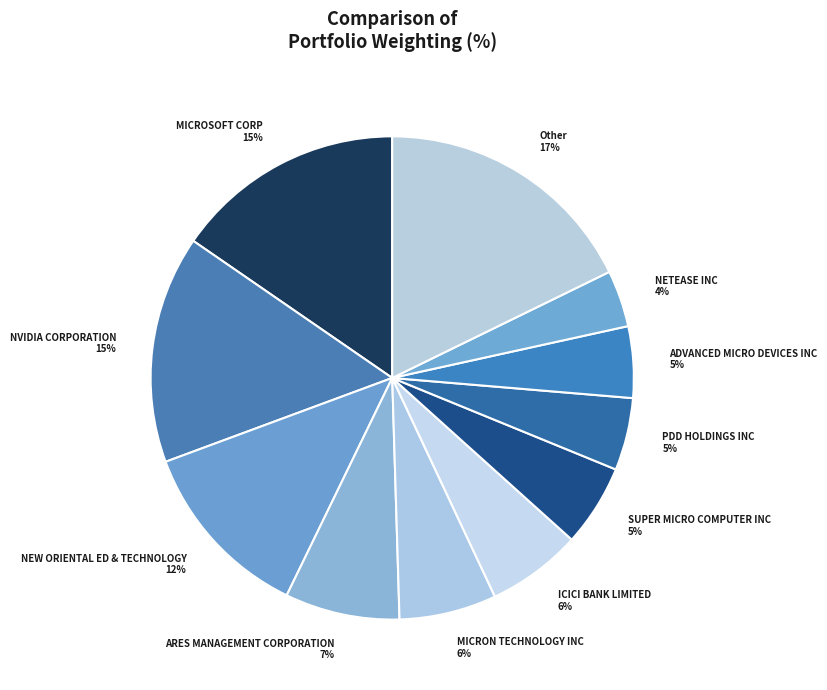

The MICRON TECHNOLOGY INC slice represents 1% of the pie. True or false?

False